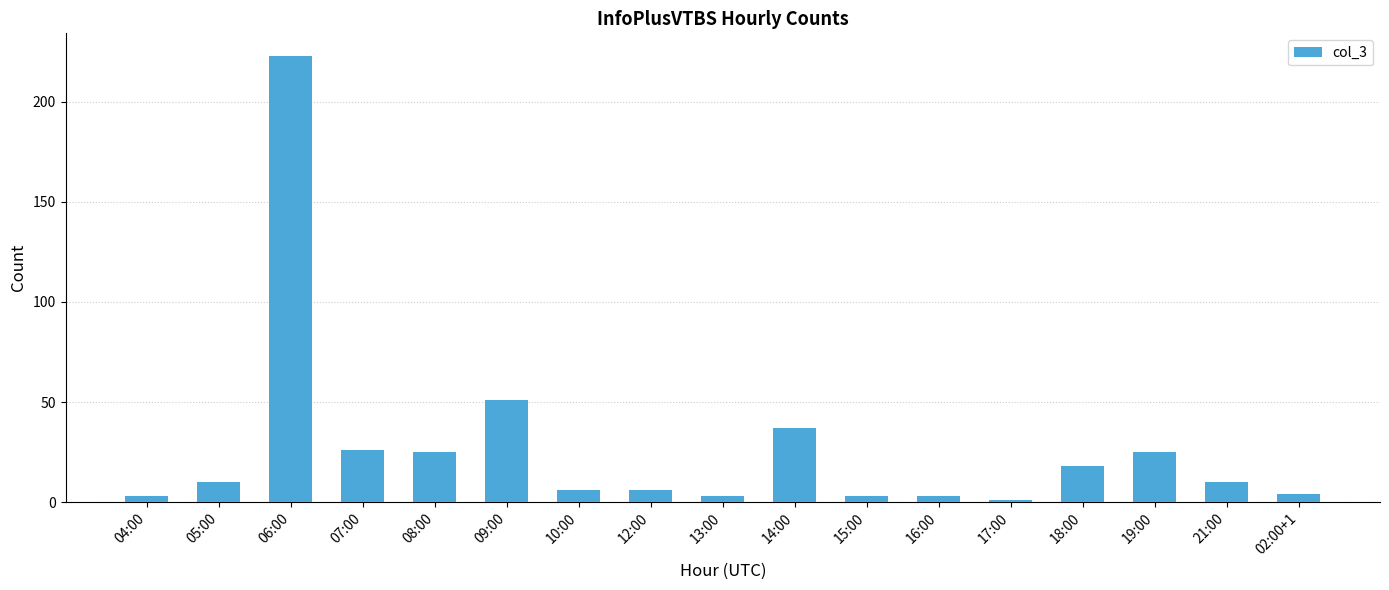

What is the label of the 10th bar from the left?

14:00